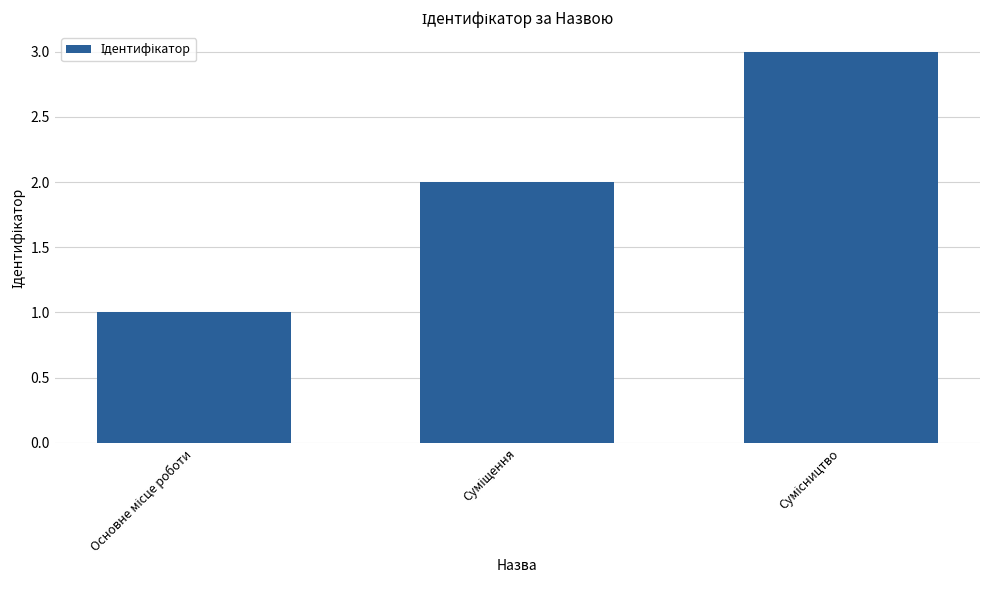

How many series are shown in this chart?

1